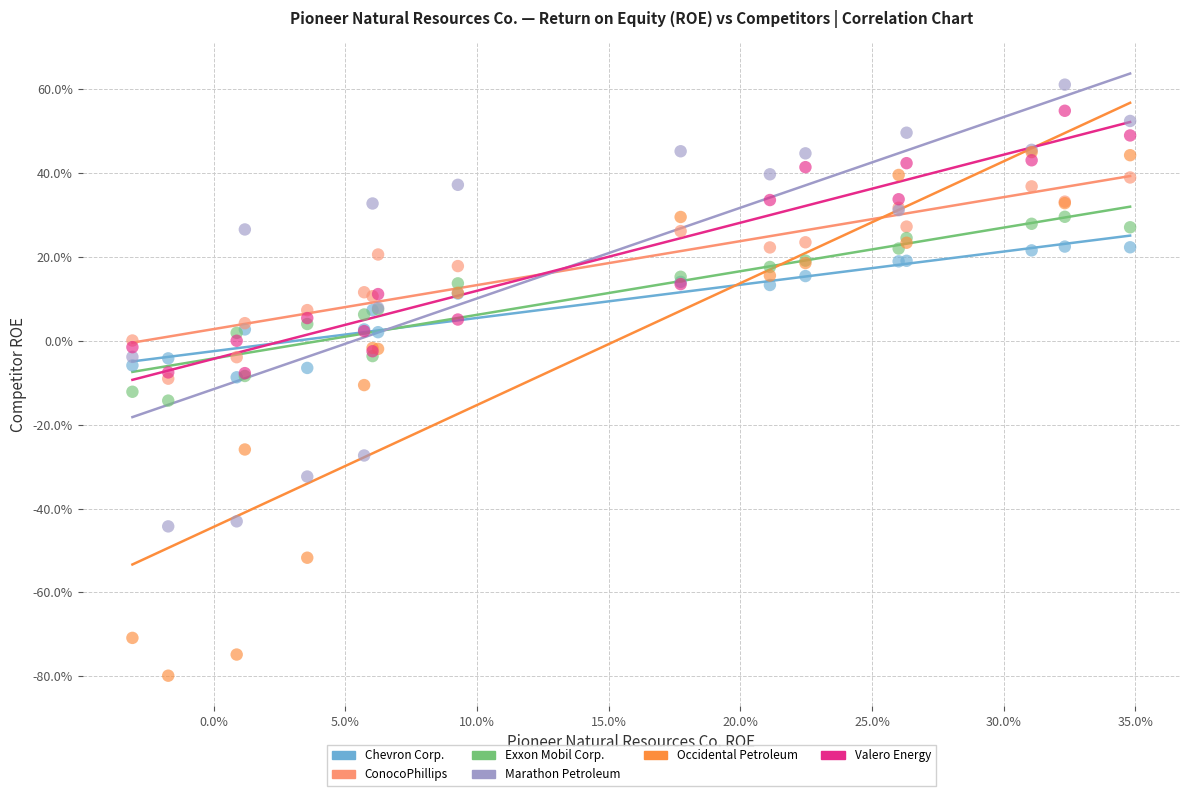

Which series contains the lowest Y value?

Occidental Petroleum